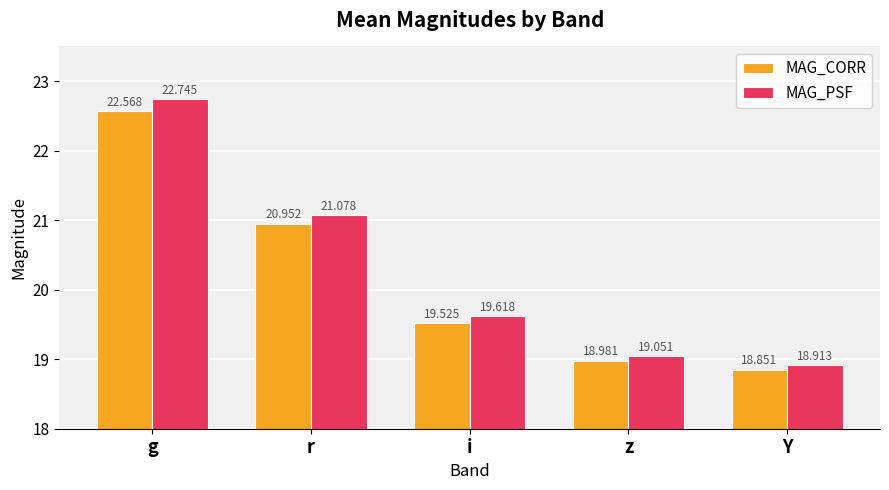

What is the sum of all MAG_CORR values?

100.9